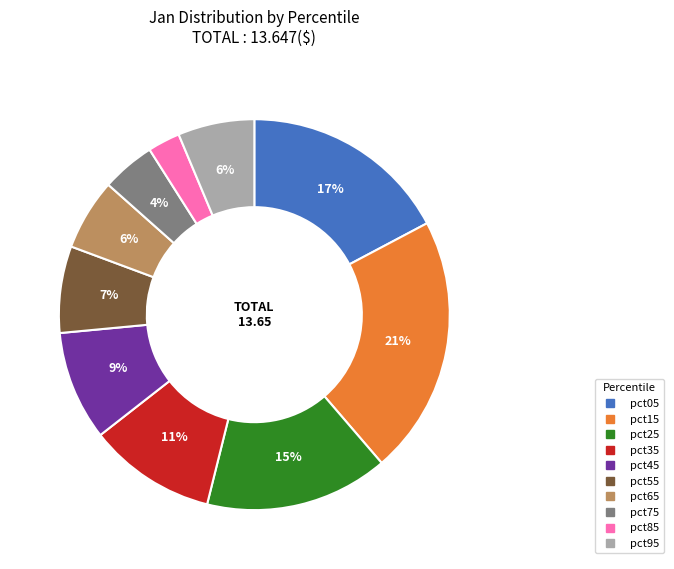

Between pct35 and pct45, which is larger?

pct35